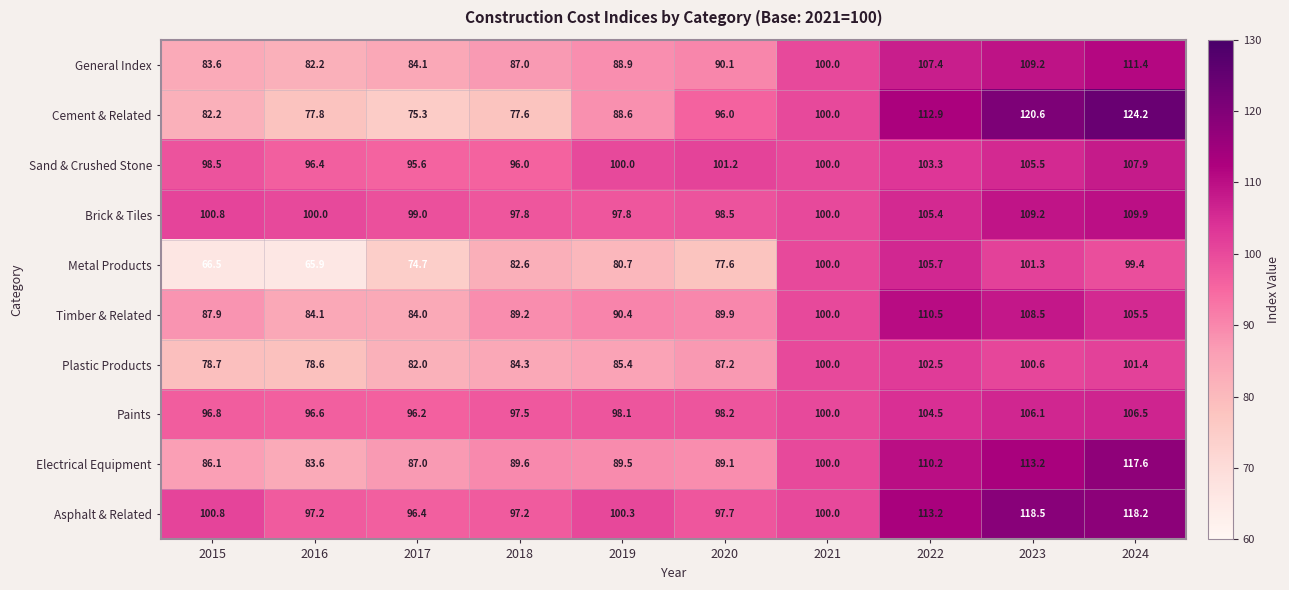

The General Index series shows 90.1 at 2020. True or false?

True